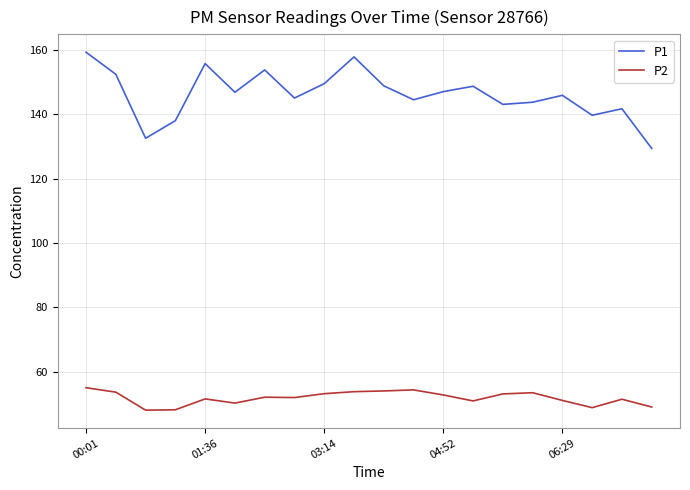

True or false: P2 and P1 cross at least once.

False